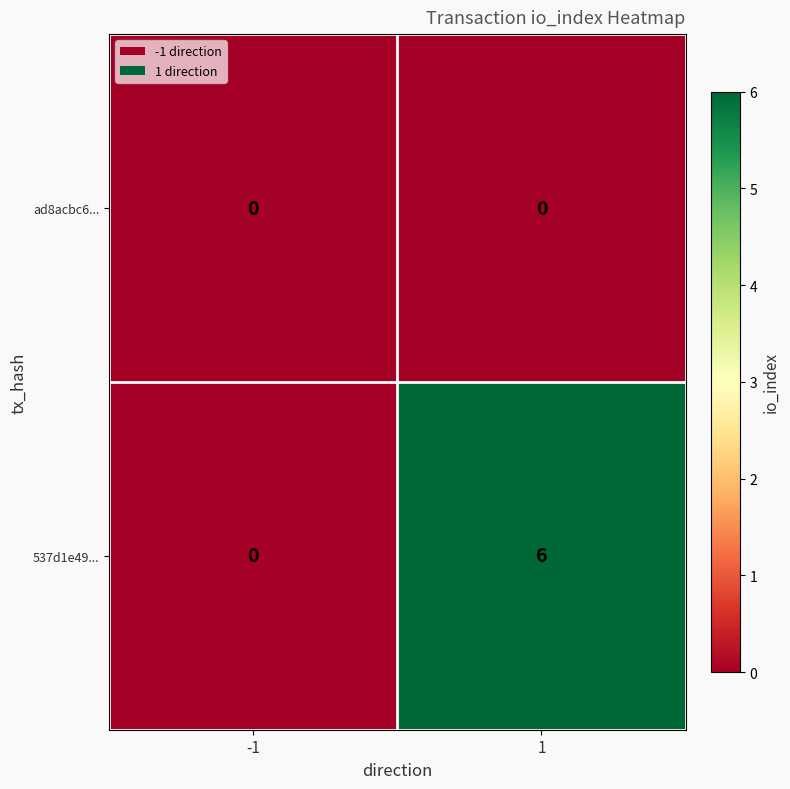

Which series has the largest total across all categories?

537d1e49...